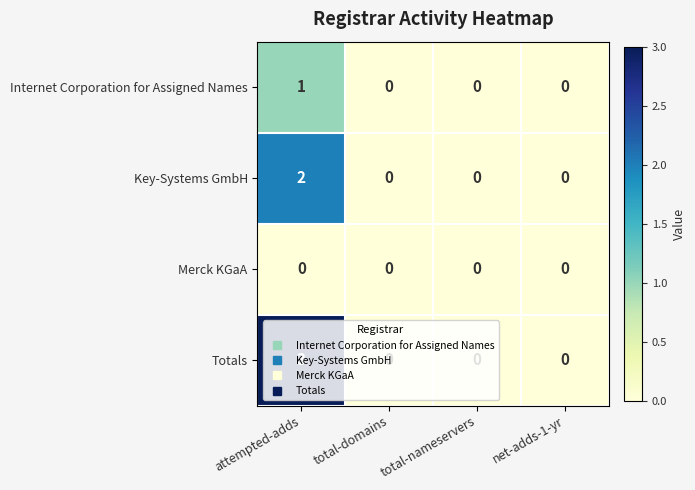

Which category has the highest value in the Key-Systems GmbH series?

attempted-adds